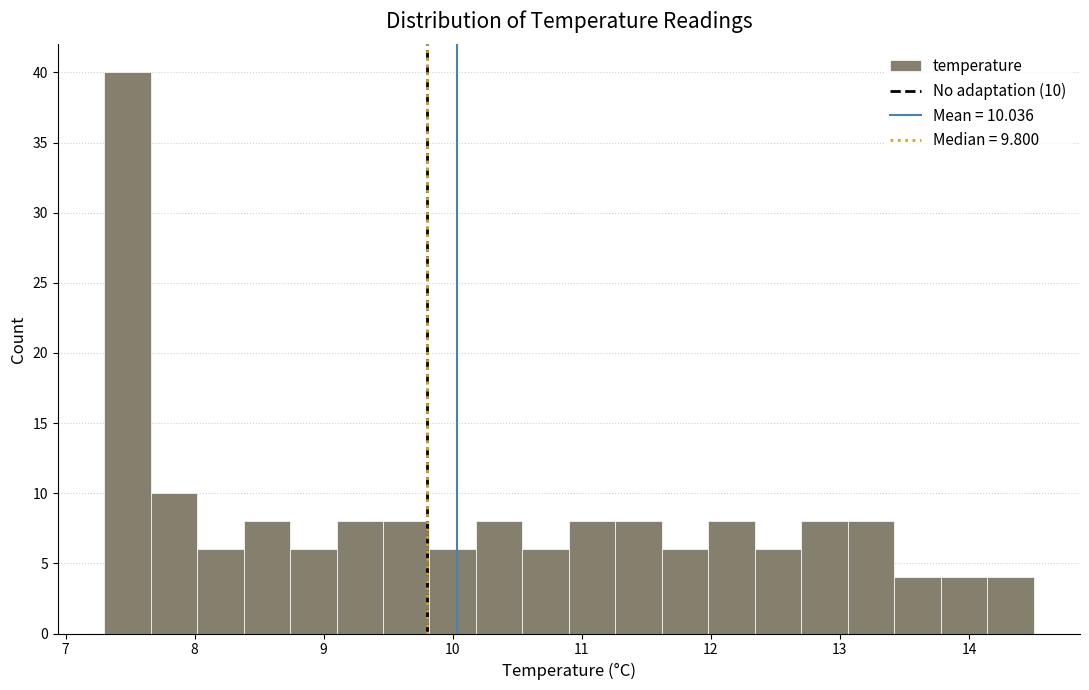

Read against the x-axis, roughly where is the centre of the tallest bar?

7.5